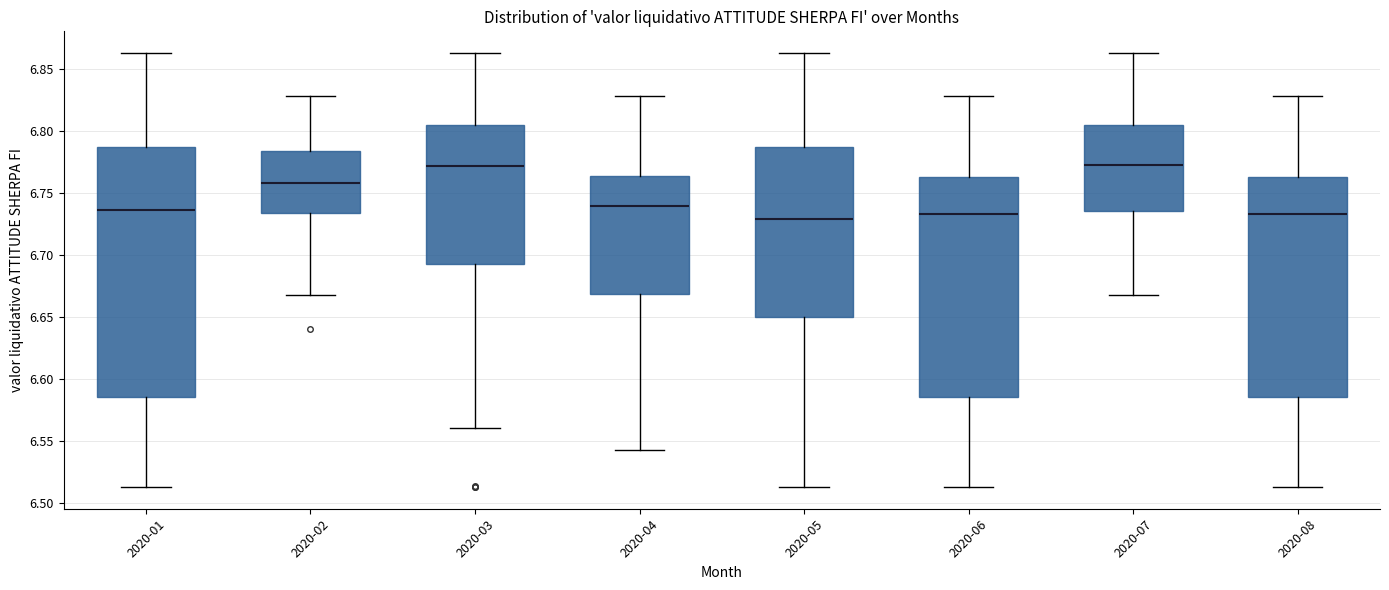

Comparing the boxes themselves (not the whiskers), which one is the tallest?

2020-01